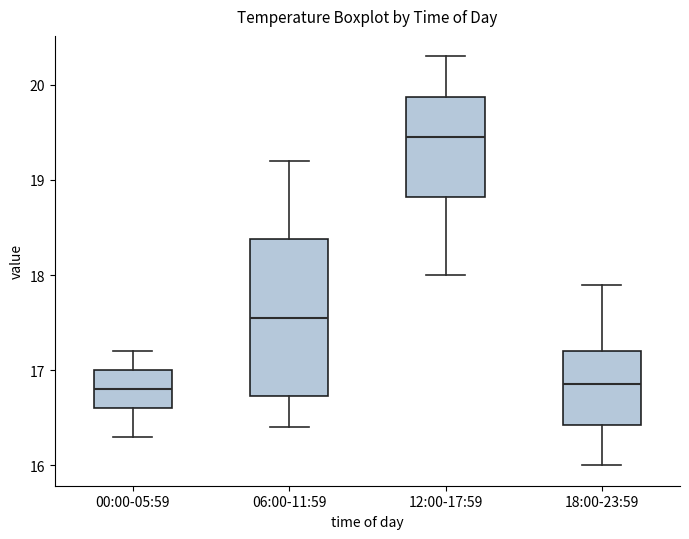

Comparing the boxes themselves (not the whiskers), which one is the tallest?

06:00-11:59